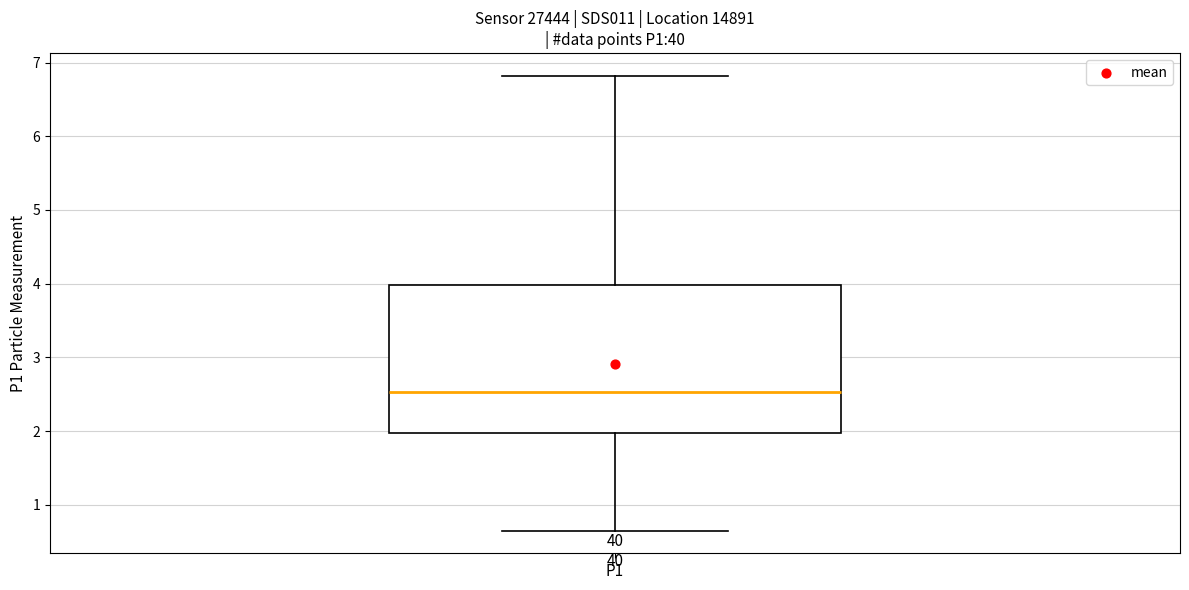

Where is the upper edge of the box for P1 on the y-axis? The values are not printed on the chart, so give them approximately, as read against the axis.

4.0